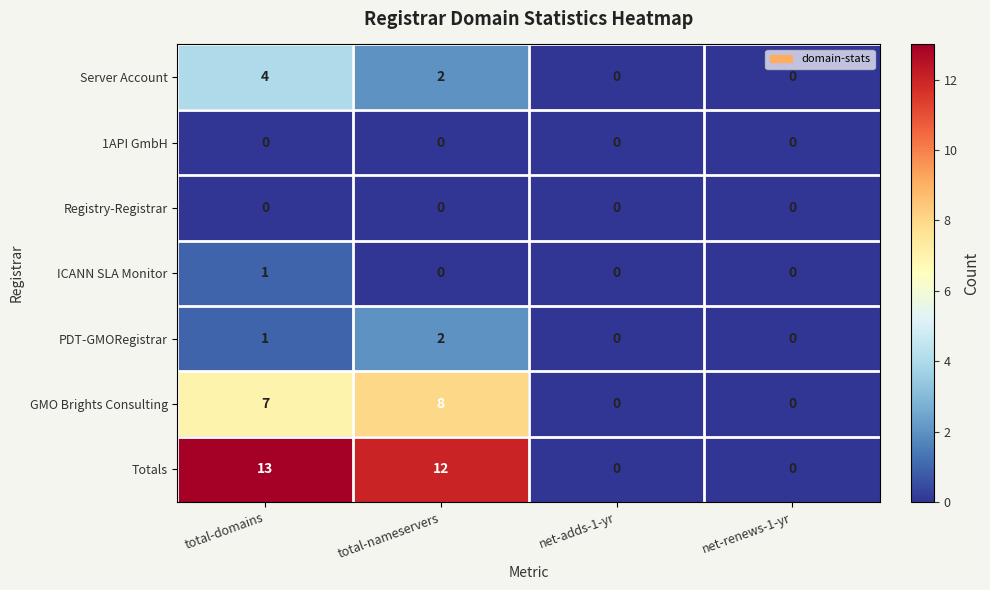

Which label corresponds to the largest value in the chart?

total-domains